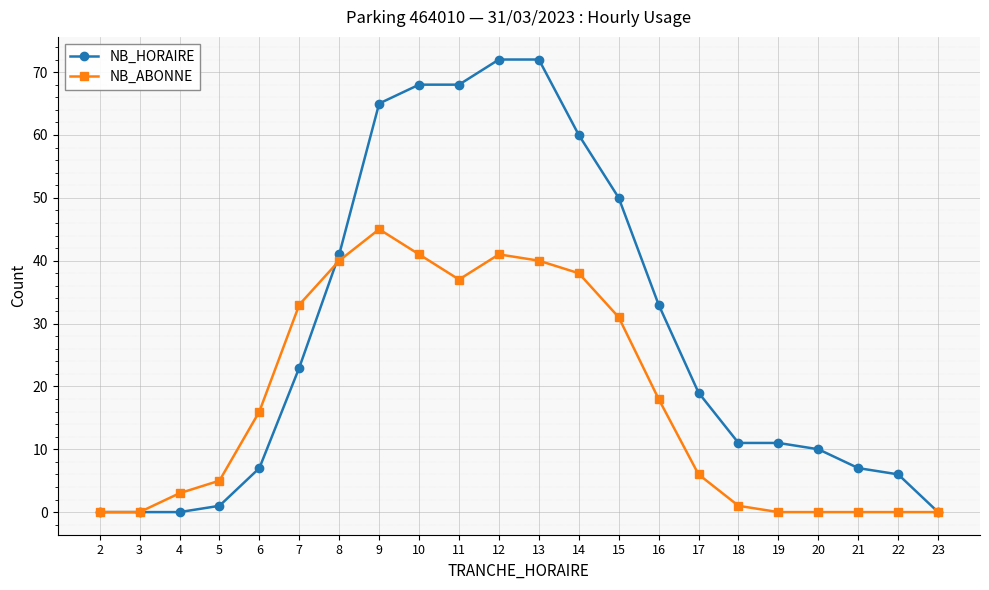

True or false: NB_HORAIRE has a value of 6 at 19.

False